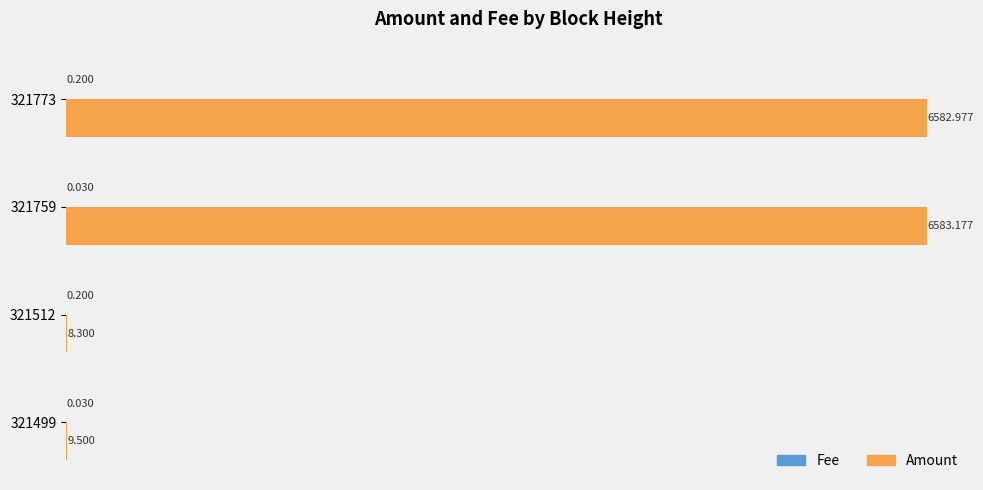

How many categories are shown in the chart?

4